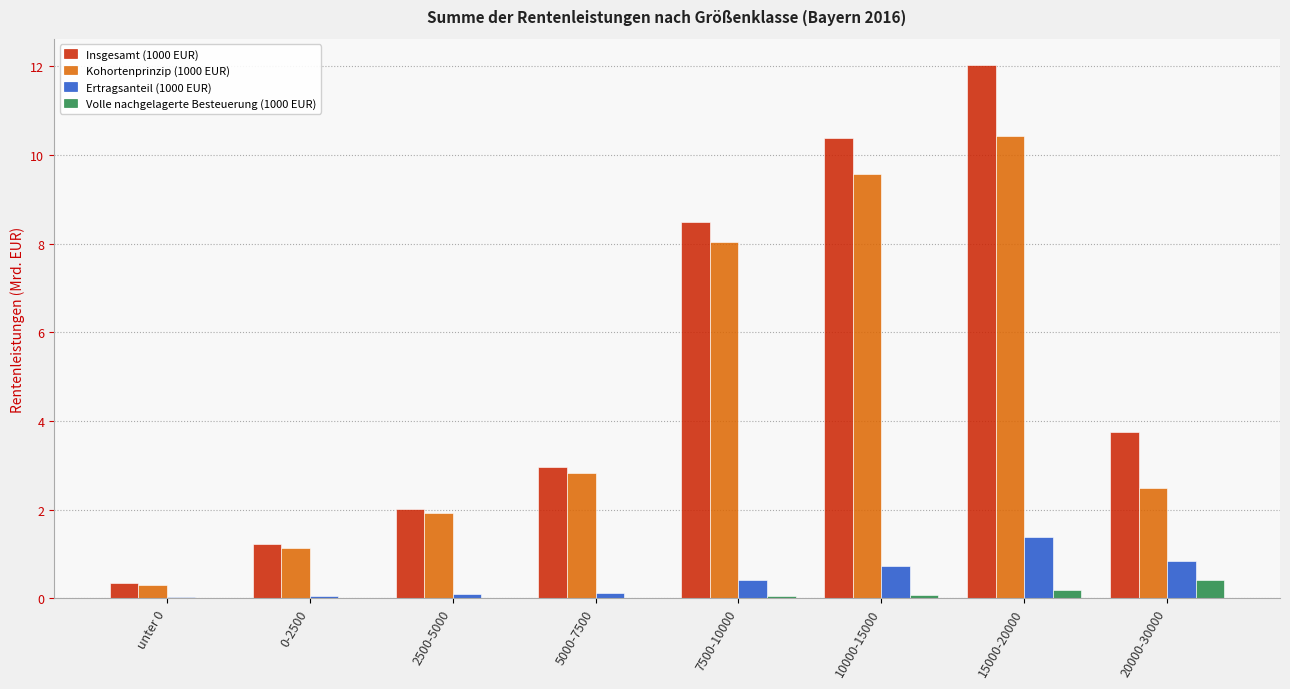

Which series has the largest total across all categories?

Insgesamt (1000 EUR)